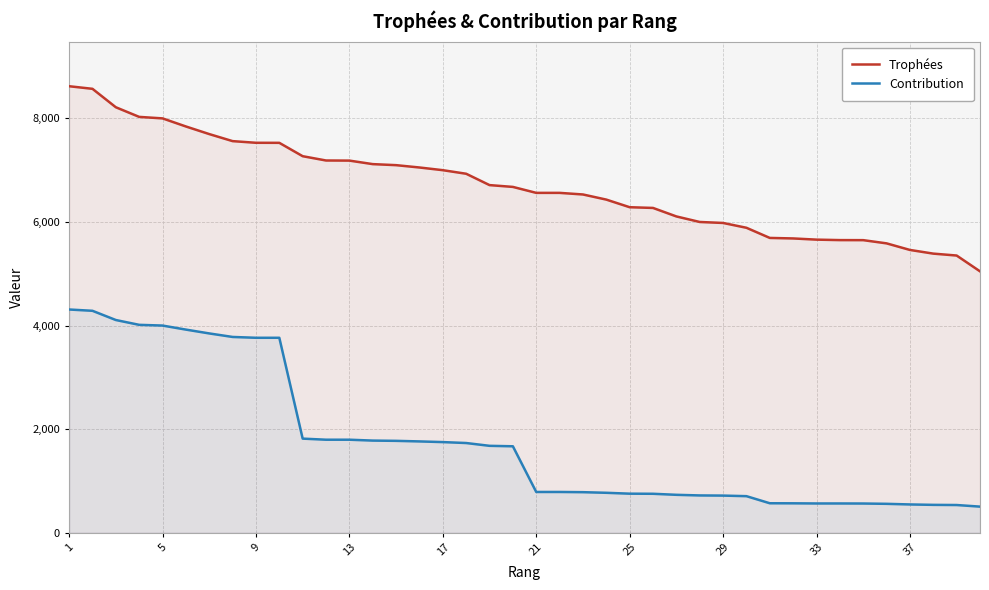

Is the value of Trophées at 13 greater than the value of Contribution at 25?

Yes